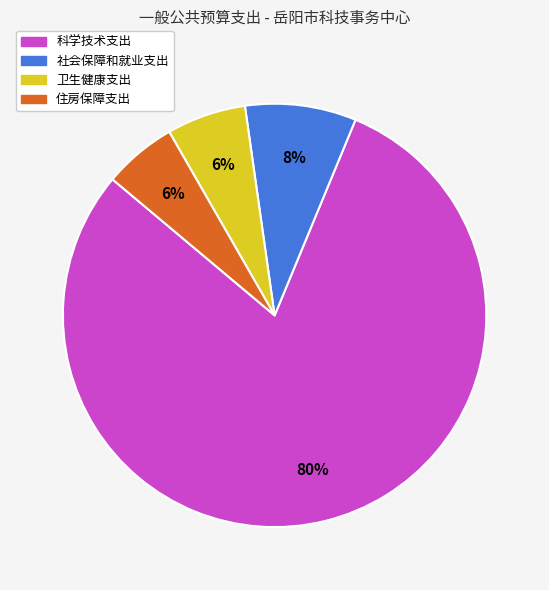

Which slice is the largest?

科学技术支出